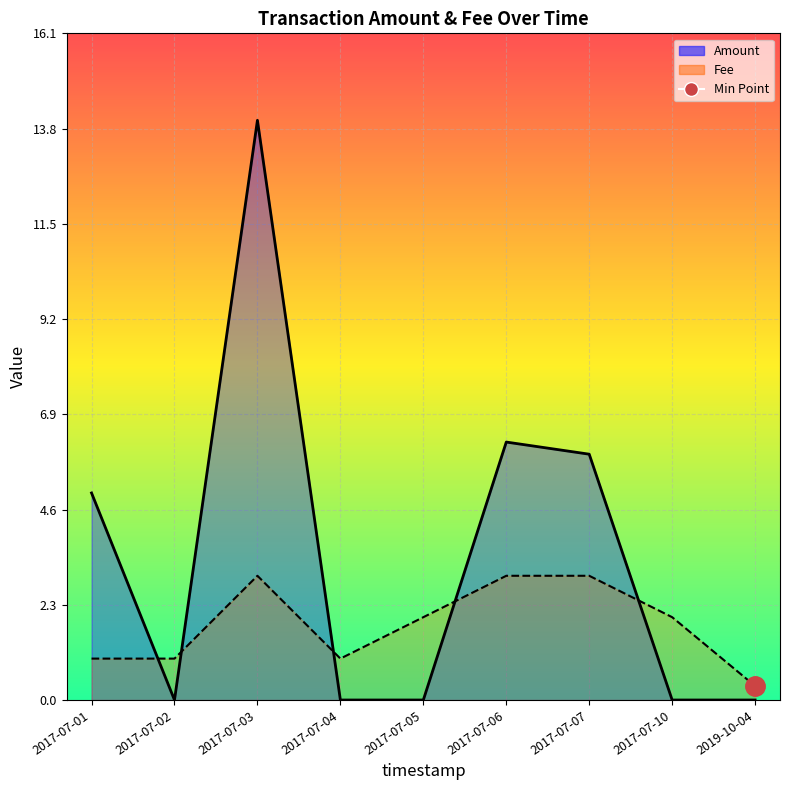

What is the difference between the second highest and second lowest values in the Fee series?

2.0